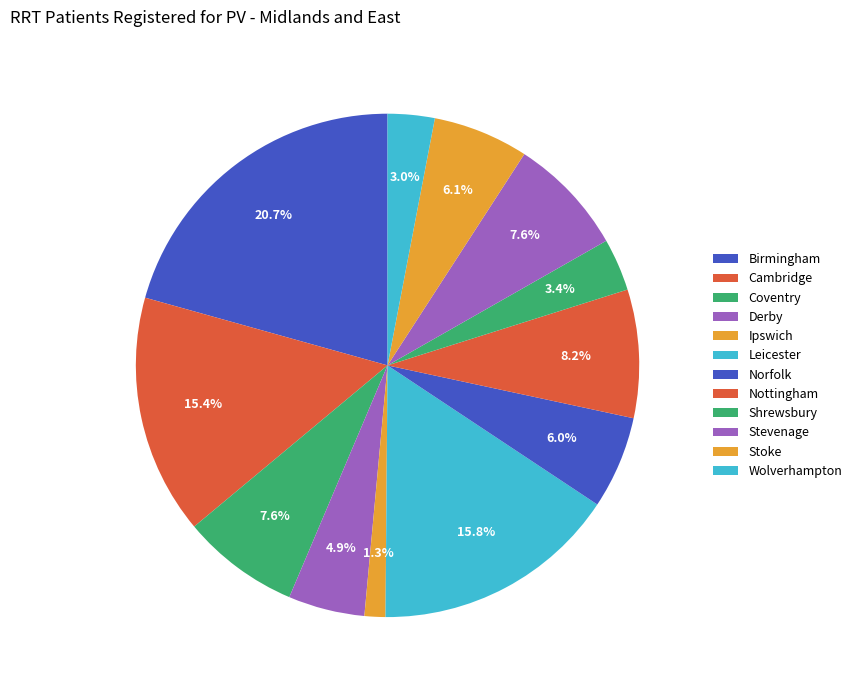

Is it true that Coventry is 18% of the pie?

False